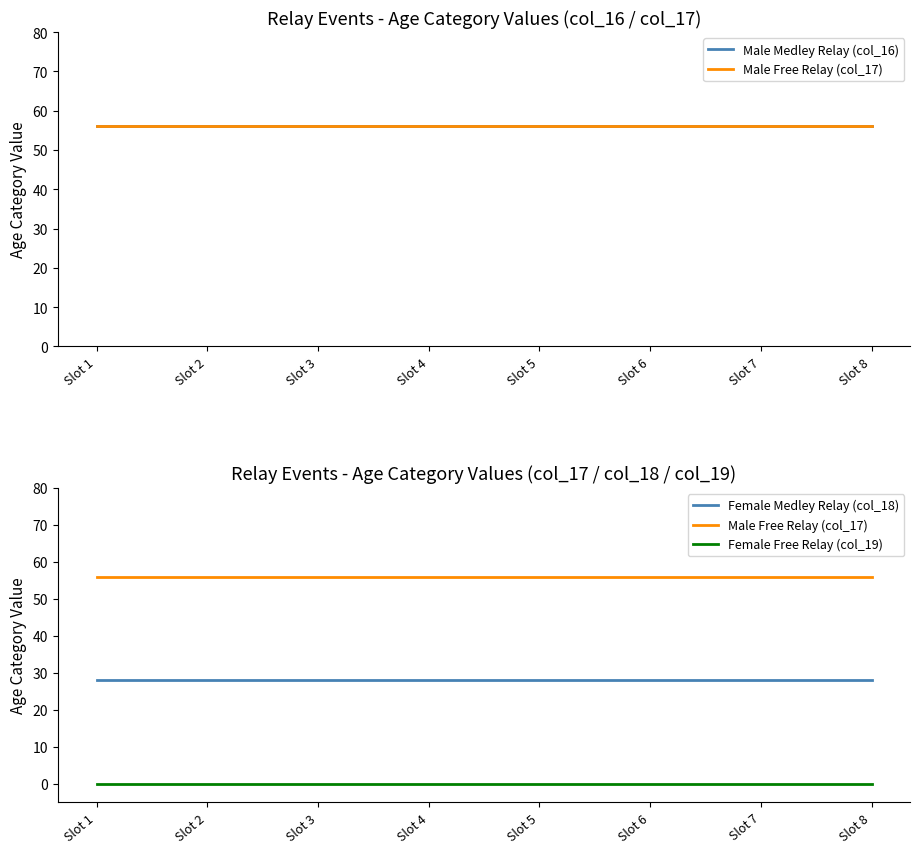

Is the value of Male Free Relay (col_17) at Slot 8 greater than the value of Female Medley Relay (col_18) at Slot 8?

Yes